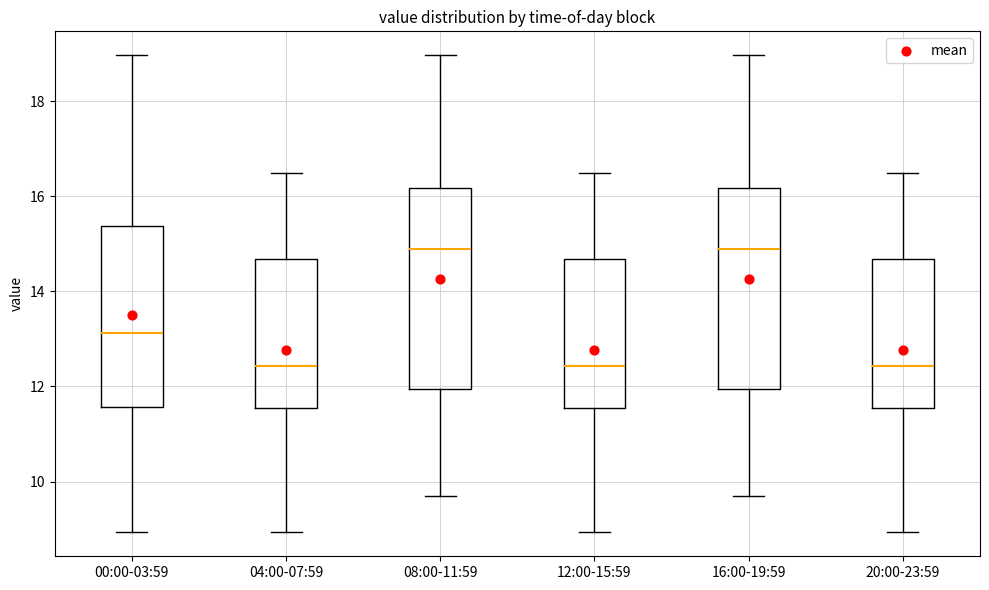

Reading left to right, transcribe this box plot: for each box, give where its median line is, the range the box spans, and where its two whiskers end, as read against the y-axis. The values are not printed on the chart, so give them approximately, as read against the axis.

00:00-03:59: median 13.2, box 11.6 to 15.4, whiskers 9.0 to 19.0
04:00-07:59: median 12.4, box 11.6 to 14.6, whiskers 9.0 to 16.6
08:00-11:59: median 14.8, box 12.0 to 16.2, whiskers 9.8 to 19.0
12:00-15:59: median 12.4, box 11.6 to 14.6, whiskers 9.0 to 16.6
16:00-19:59: median 14.8, box 12.0 to 16.2, whiskers 9.8 to 19.0
20:00-23:59: median 12.4, box 11.6 to 14.6, whiskers 9.0 to 16.6